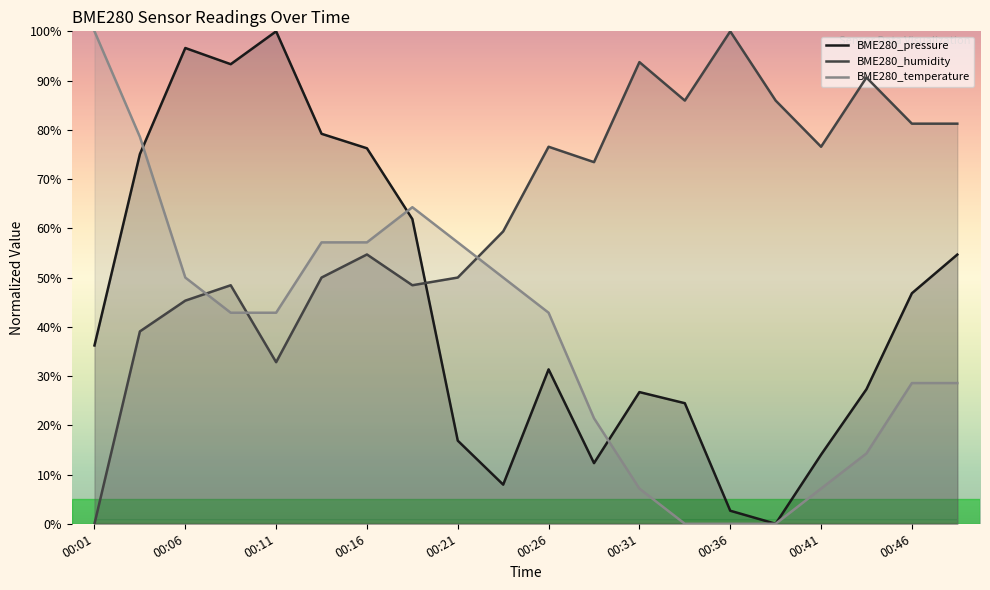

How many interior local peaks does the BME280_pressure series have?

4